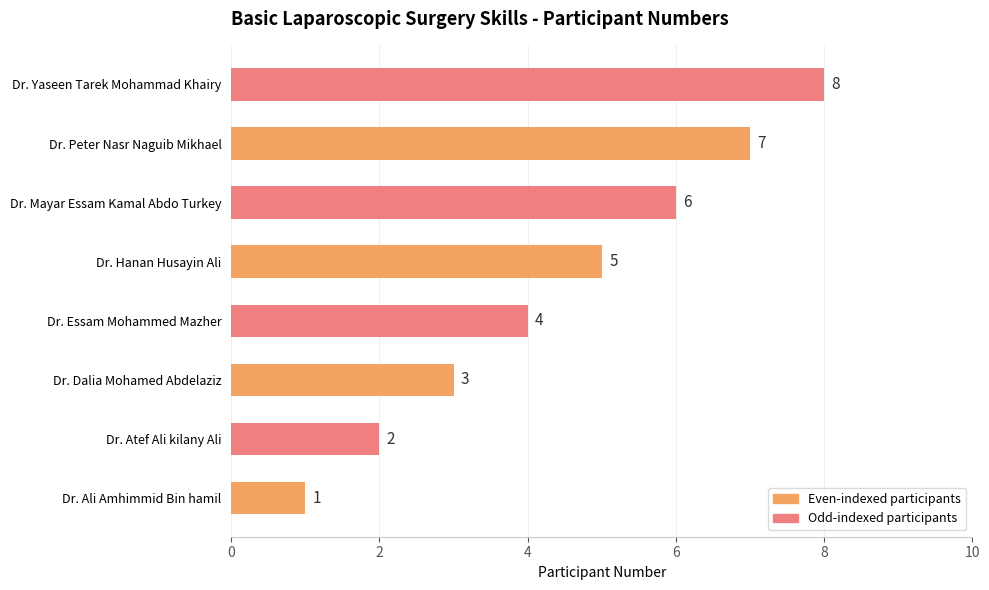

List the labels in order of value, largest first.

Dr. Yaseen Tarek Mohammad Khairy, Dr. Peter Nasr Naguib Mikhael, Dr. Mayar Essam Kamal Abdo Turkey, Dr. Hanan Husayin Ali, Dr. Essam Mohammed Mazher, Dr. Dalia Mohamed Abdelaziz, Dr. Atef Ali kilany Ali, Dr. Ali Amhimmid Bin hamil